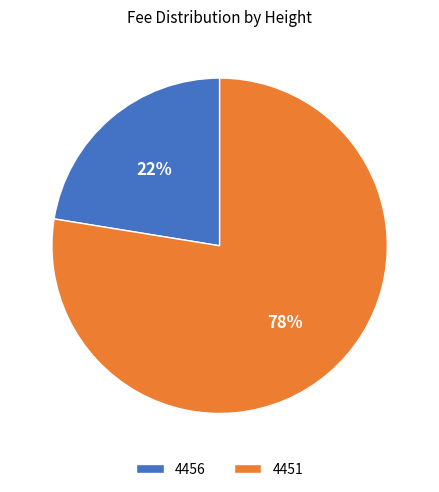

Does any single category account for the majority?

Yes